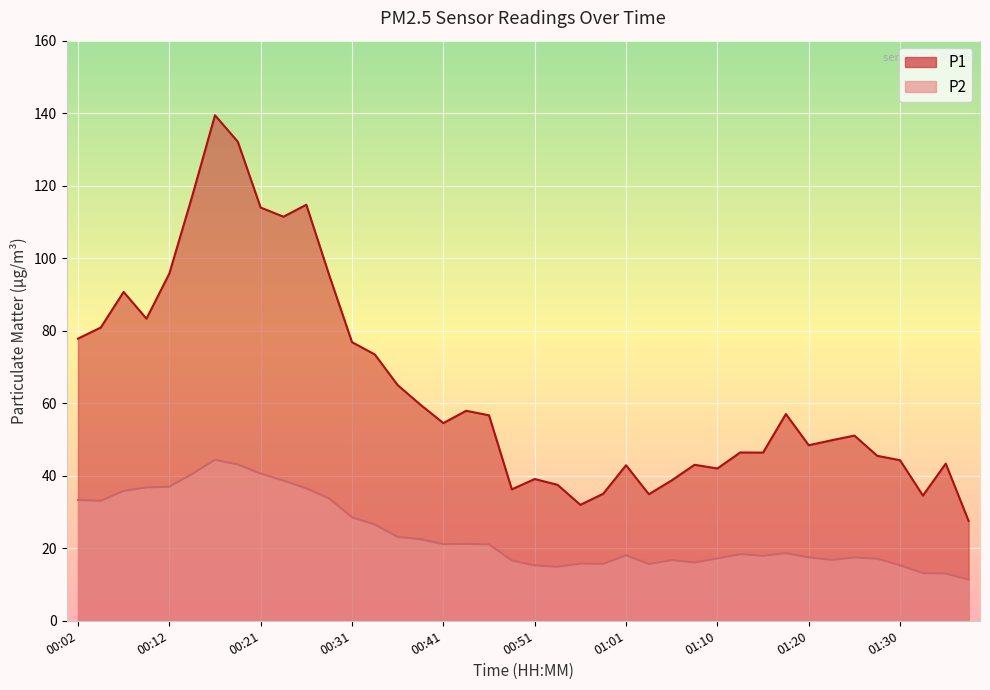

What is the difference between the P1 values at 00:51 and 01:23?

10.7